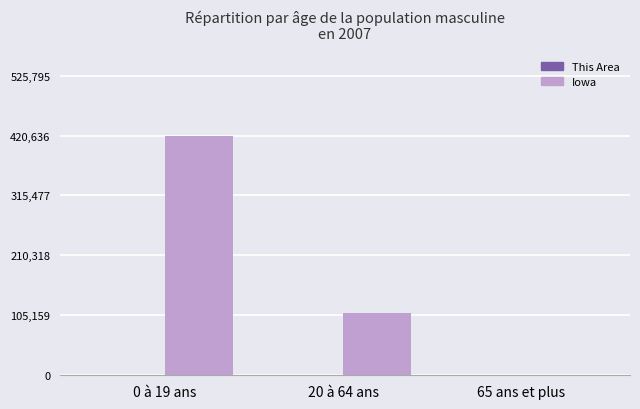

The value of Iowa at 0 à 19 ans is 139833. True or false?

False